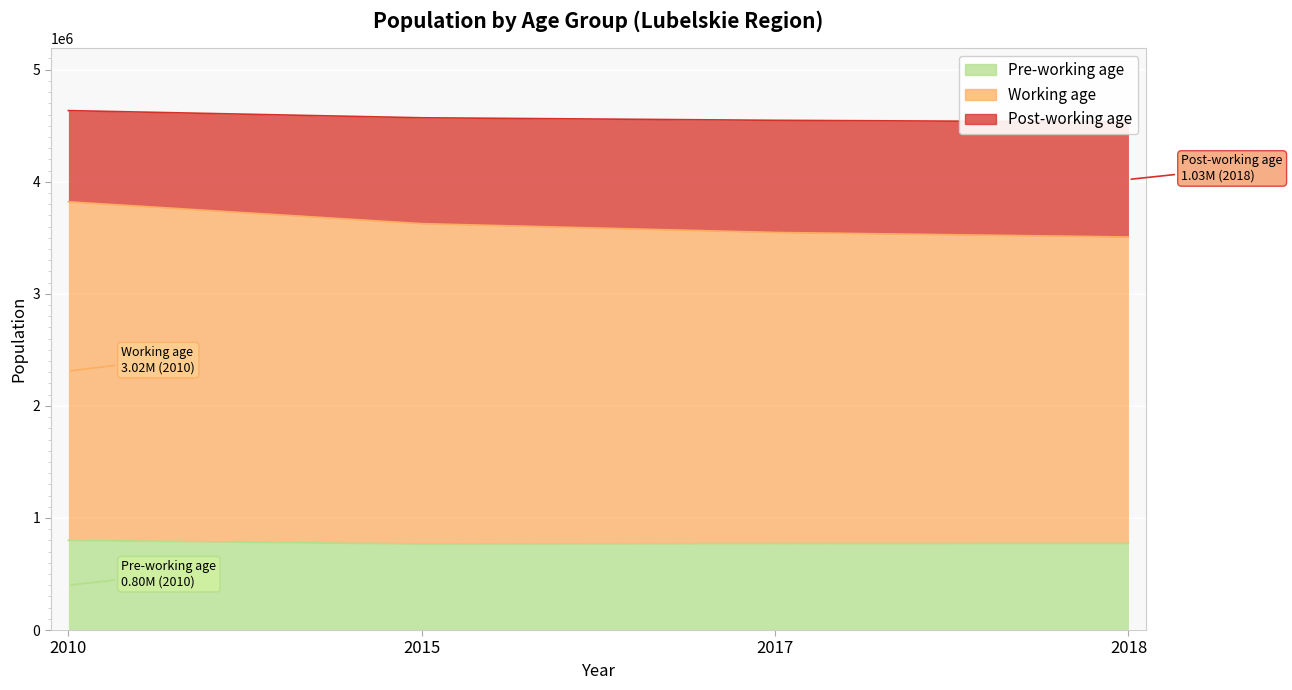

True or false: Post-working age has a value of 1365063 at 2010.

False